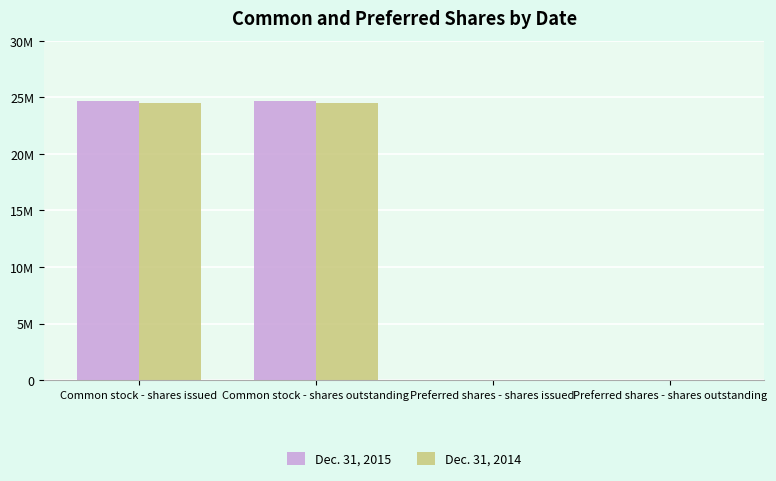

List the series in order of their overall mean, highest first.

Dec. 31, 2015, Dec. 31, 2014